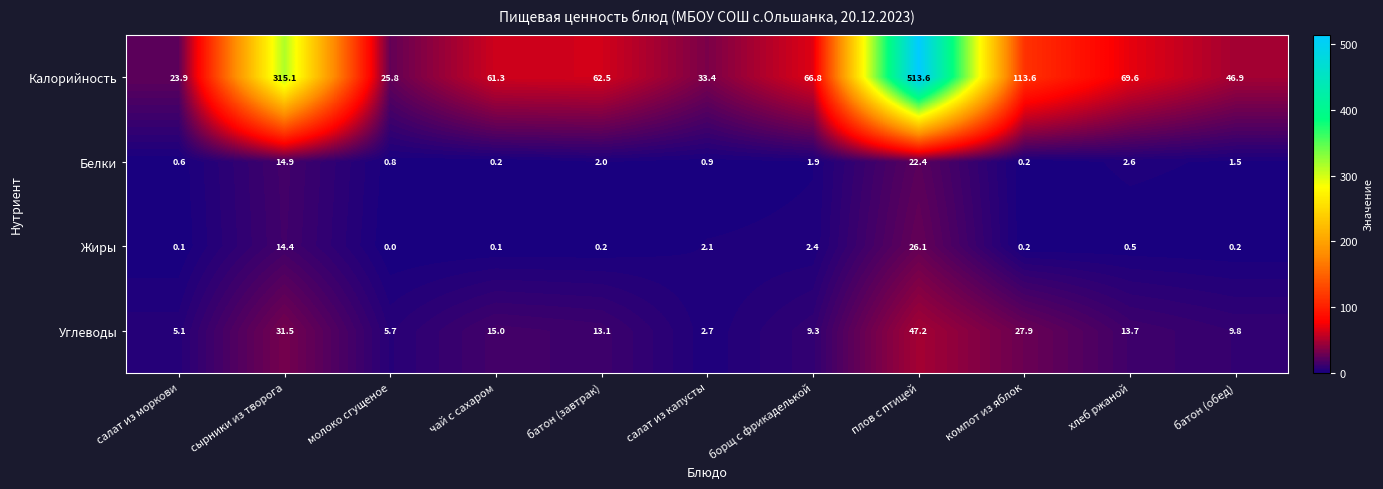

The Жиры series shows 0.1 at чай с сахаром. True or false?

True